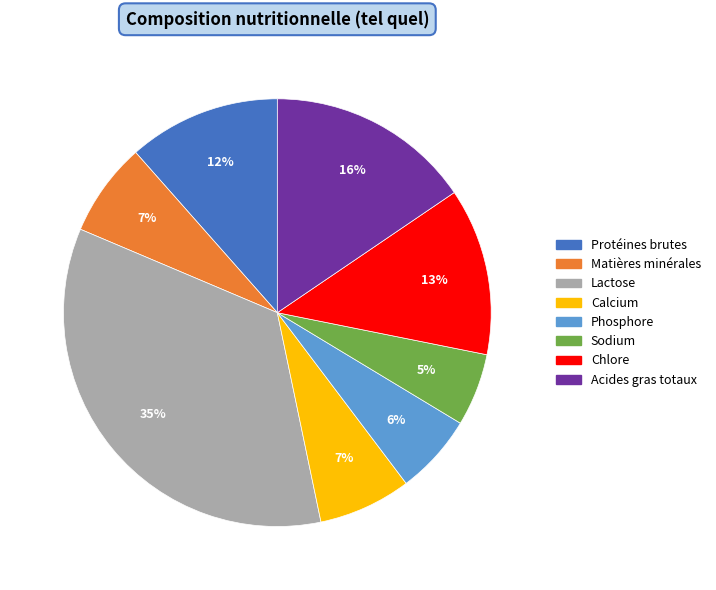

Is there any slice that represents more than half of the pie?

No